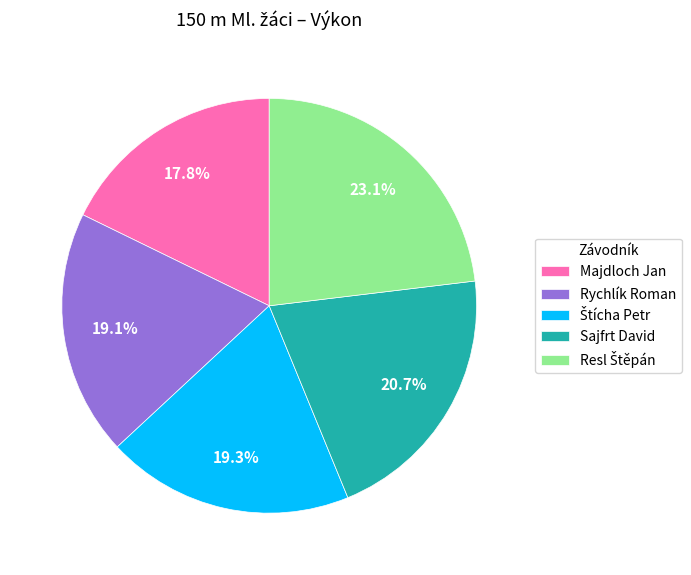

How many segments does this pie chart have?

5